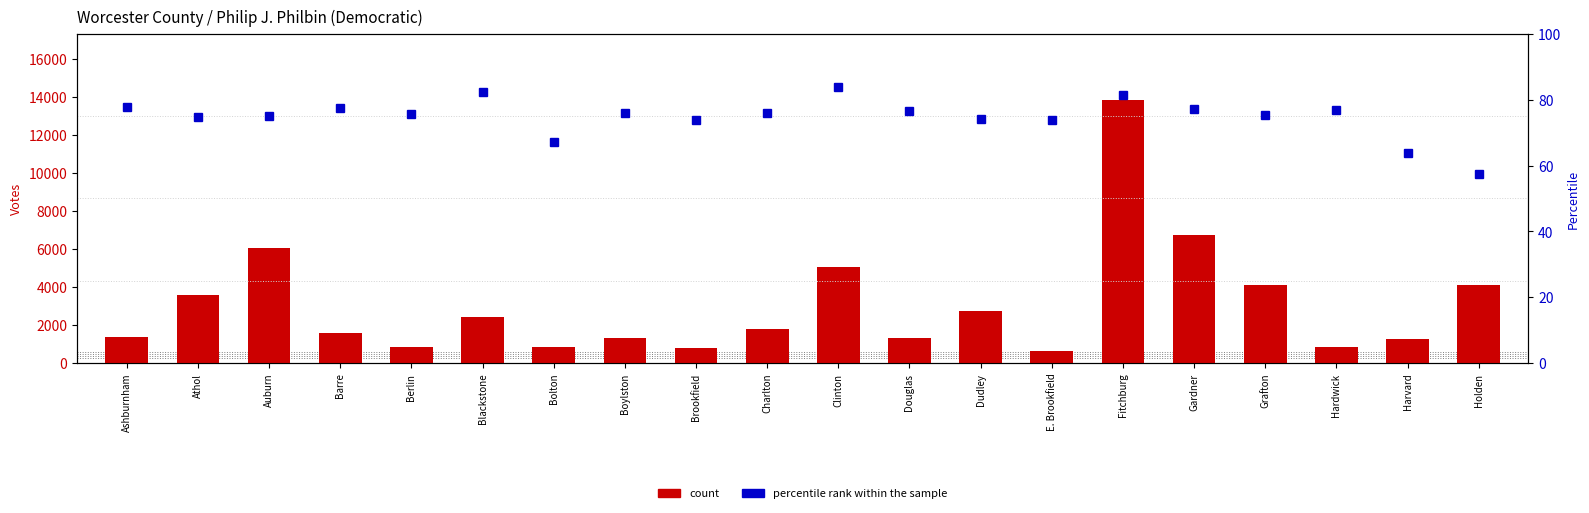

What is the sum of all percentile rank within the sample values?

1496.2